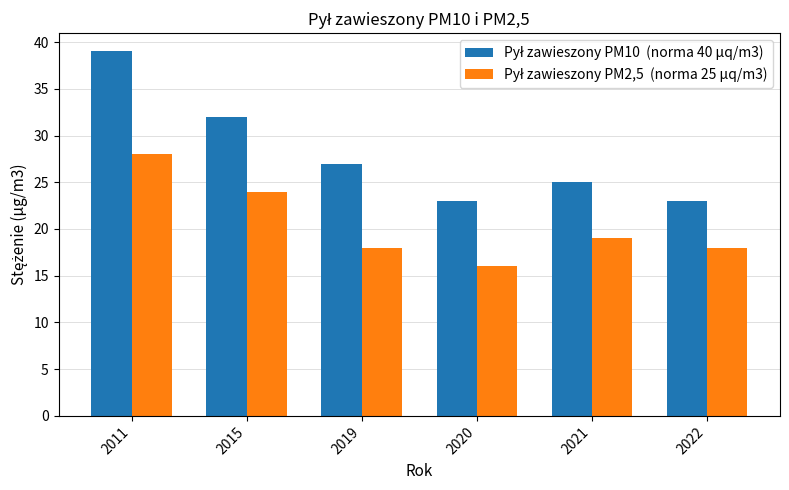

What is the difference between the highest and lowest values at 2020?

7